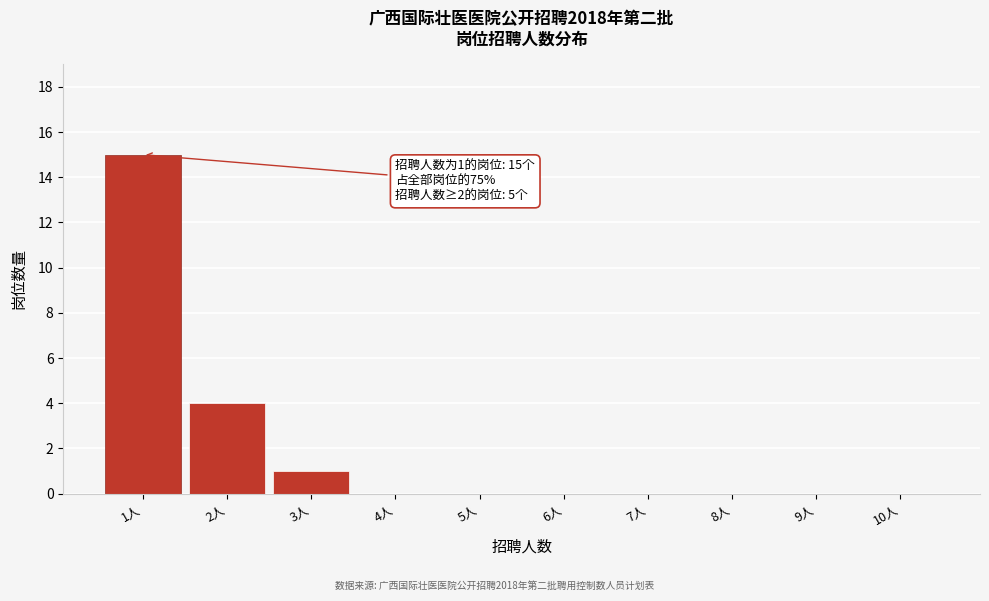

Which range on the x-axis has the tallest bar?

0.5 to 1.5